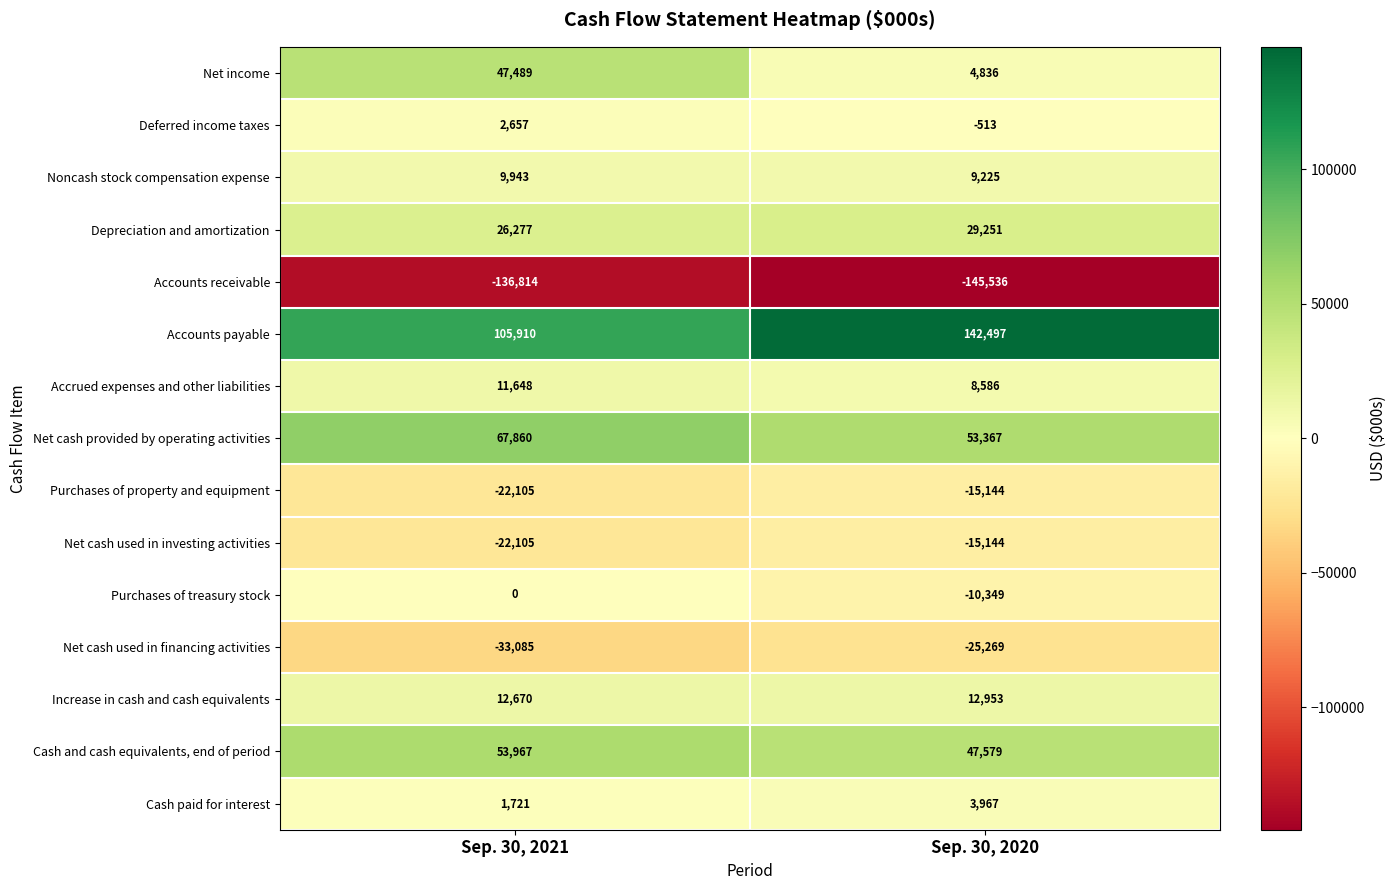

Reading right to left, extract all data points from this chart.

Net income: Sep. 30, 2020=4836	Sep. 30, 2021=47489
Deferred income taxes: Sep. 30, 2020=-513	Sep. 30, 2021=2657
Noncash stock compensation expense: Sep. 30, 2020=9225	Sep. 30, 2021=9943
Depreciation and amortization: Sep. 30, 2020=29251	Sep. 30, 2021=26277
Accounts receivable: Sep. 30, 2020=-145536	Sep. 30, 2021=-136814
Accounts payable: Sep. 30, 2020=142497	Sep. 30, 2021=105910
Accrued expenses and other liabilities: Sep. 30, 2020=8586	Sep. 30, 2021=11648
Net cash provided by operating activities: Sep. 30, 2020=53367	Sep. 30, 2021=67860
Purchases of property and equipment: Sep. 30, 2020=-15144	Sep. 30, 2021=-22105
Net cash used in investing activities: Sep. 30, 2020=-15144	Sep. 30, 2021=-22105
Purchases of treasury stock: Sep. 30, 2020=-10349	Sep. 30, 2021=0
Net cash used in financing activities: Sep. 30, 2020=-25269	Sep. 30, 2021=-33085
Increase in cash and cash equivalents: Sep. 30, 2020=12953	Sep. 30, 2021=12670
Cash and cash equivalents, end of period: Sep. 30, 2020=47579	Sep. 30, 2021=53967
Cash paid for interest: Sep. 30, 2020=3967	Sep. 30, 2021=1721